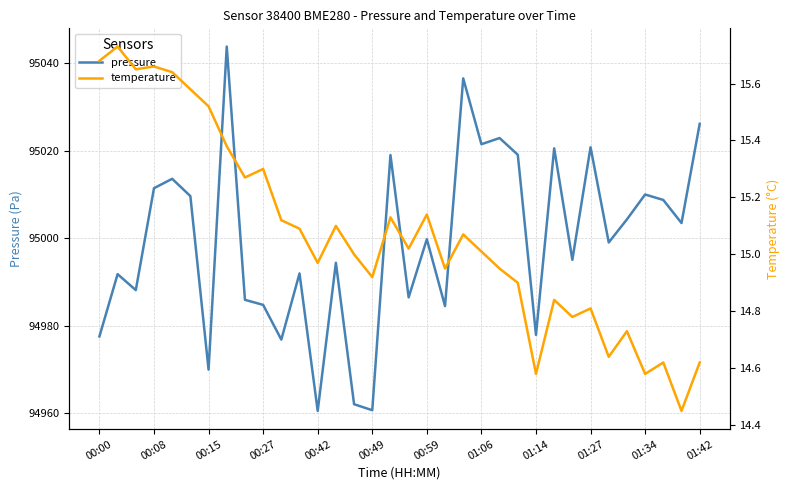

Rank the categories by temperature value from lowest to highest.

32, 24, 30, 31, 33, 28, 29, 26, 27, 25, 23, 15, 19, 22, 12, 14, 21, 17, 20, 01:42, 13, 01:34, 16, 18, 01:14, 01:27, 01:06, 00:59, 00:49, 00:42, 00:15, 00:27, 00:00, 00:08